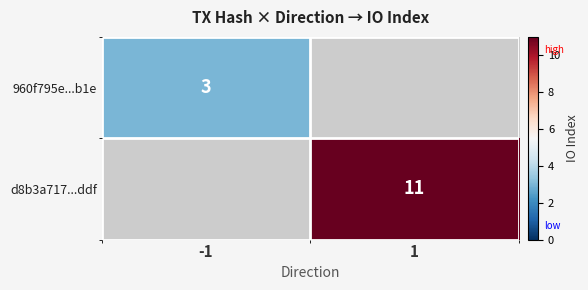

True or false: d8b3a717...ddf has a value of 11 at 1.

True